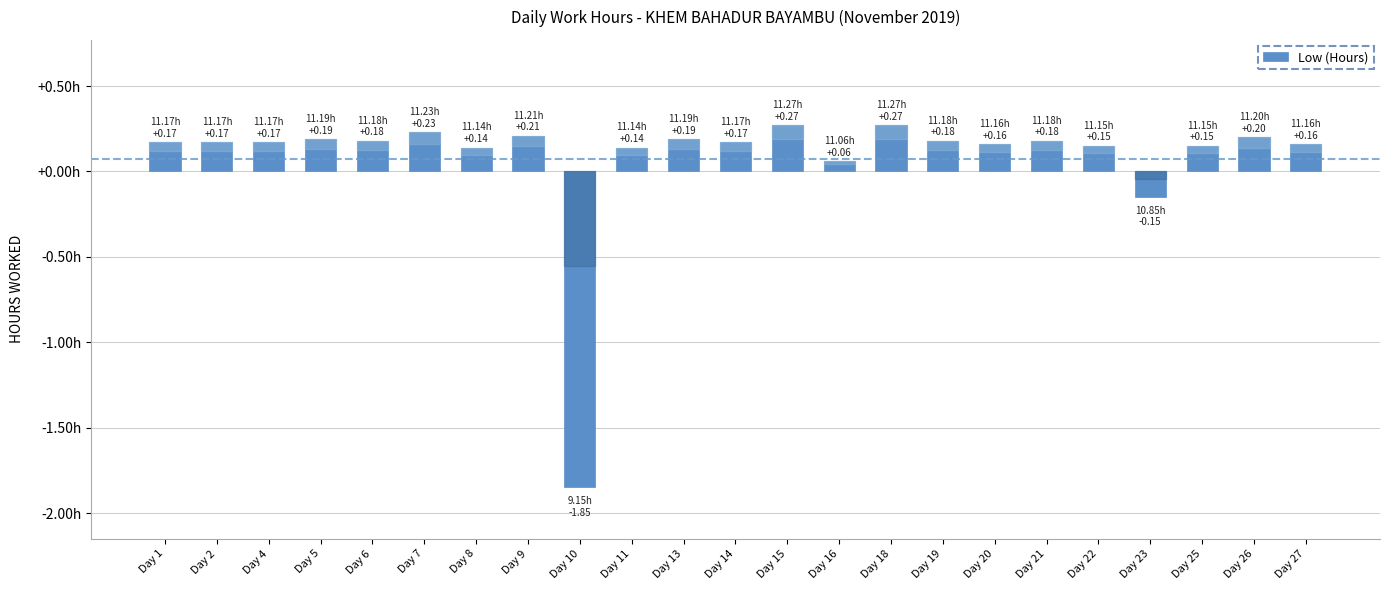

Are the bars horizontal?

No